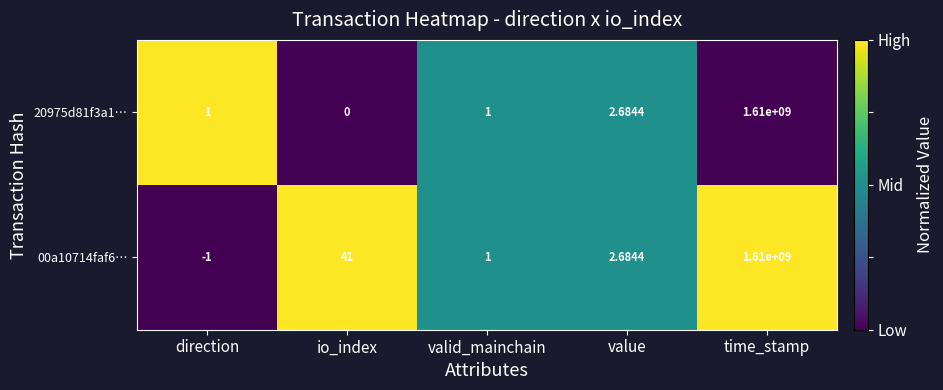

How many series are shown in this chart?

2